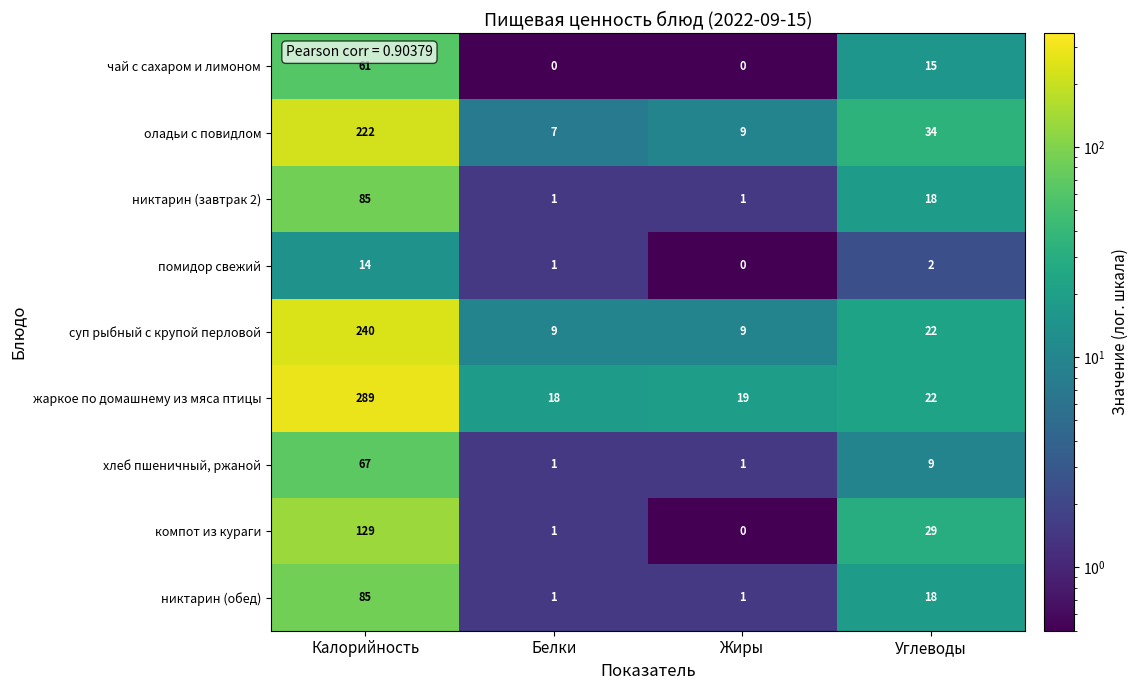

How many distinct data groups are displayed?

9